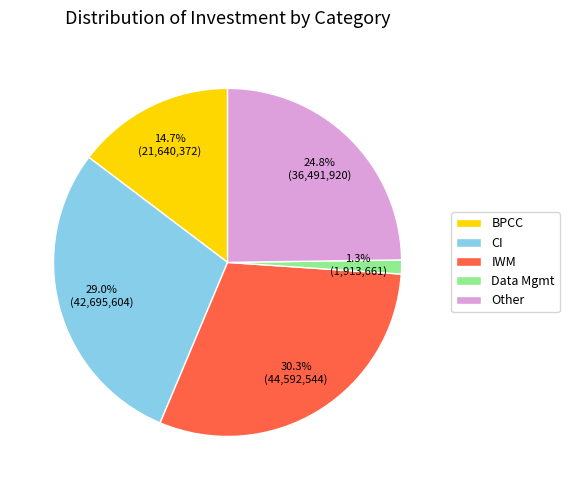

Which category has the smallest portion of the pie?

Data Mgmt